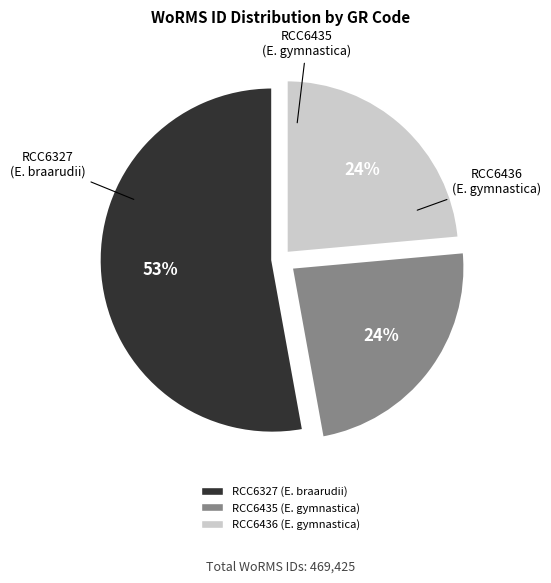

Is there a majority slice in this chart?

Yes